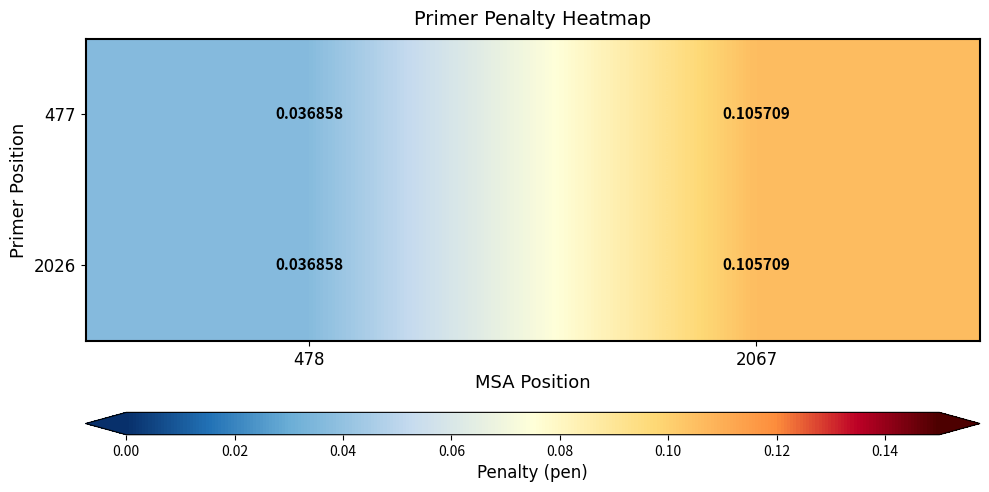

Is the value of 477 at 478 greater than the value of 2026 at 2067?

No